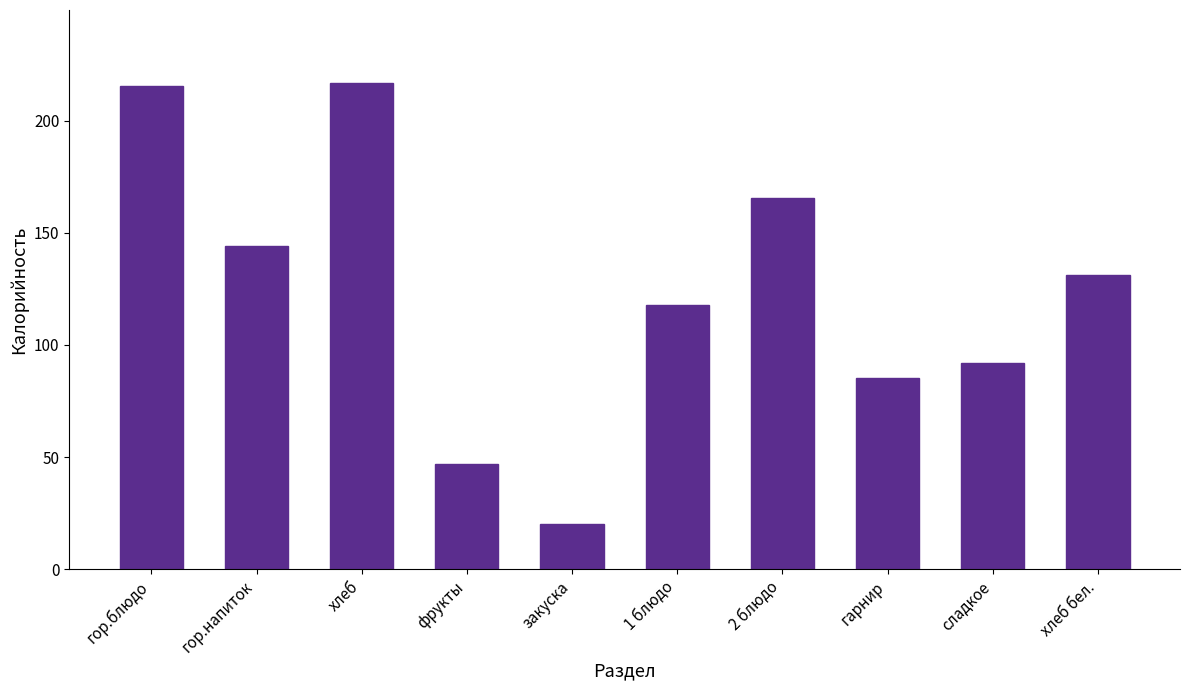

What is the label of the 7th bar from the right?

фрукты